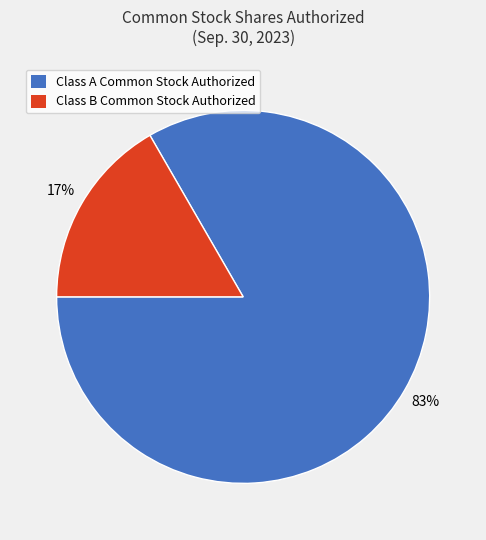

Does Class B Common Stock Authorized represent more than half of the total?

No